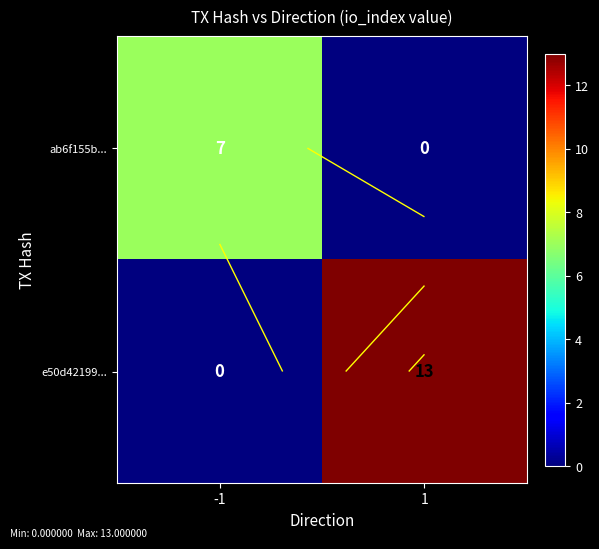

At how many categories does at least one series exceed 4?

2